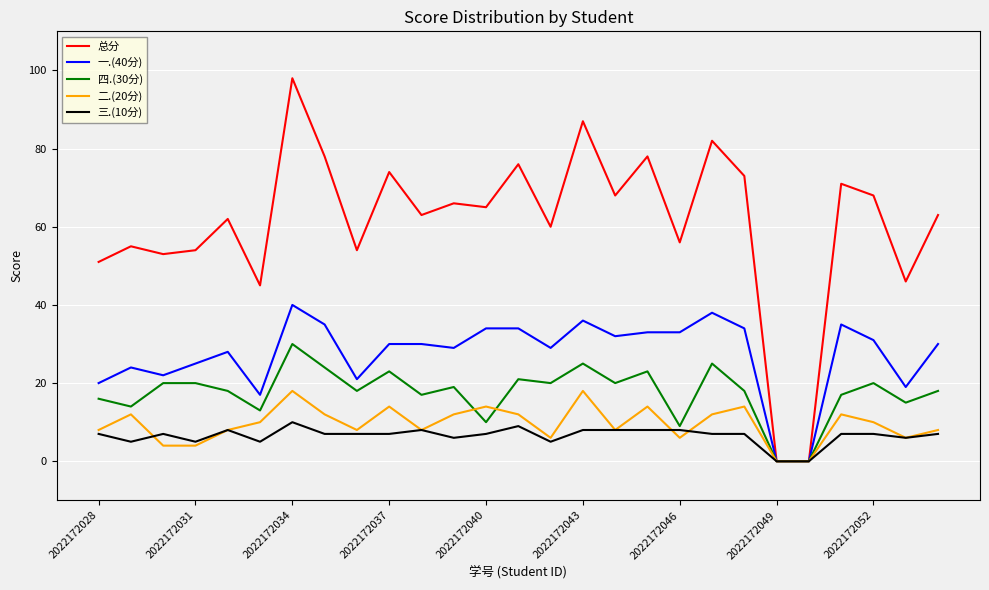

What is the maximum value shown in the chart?

98